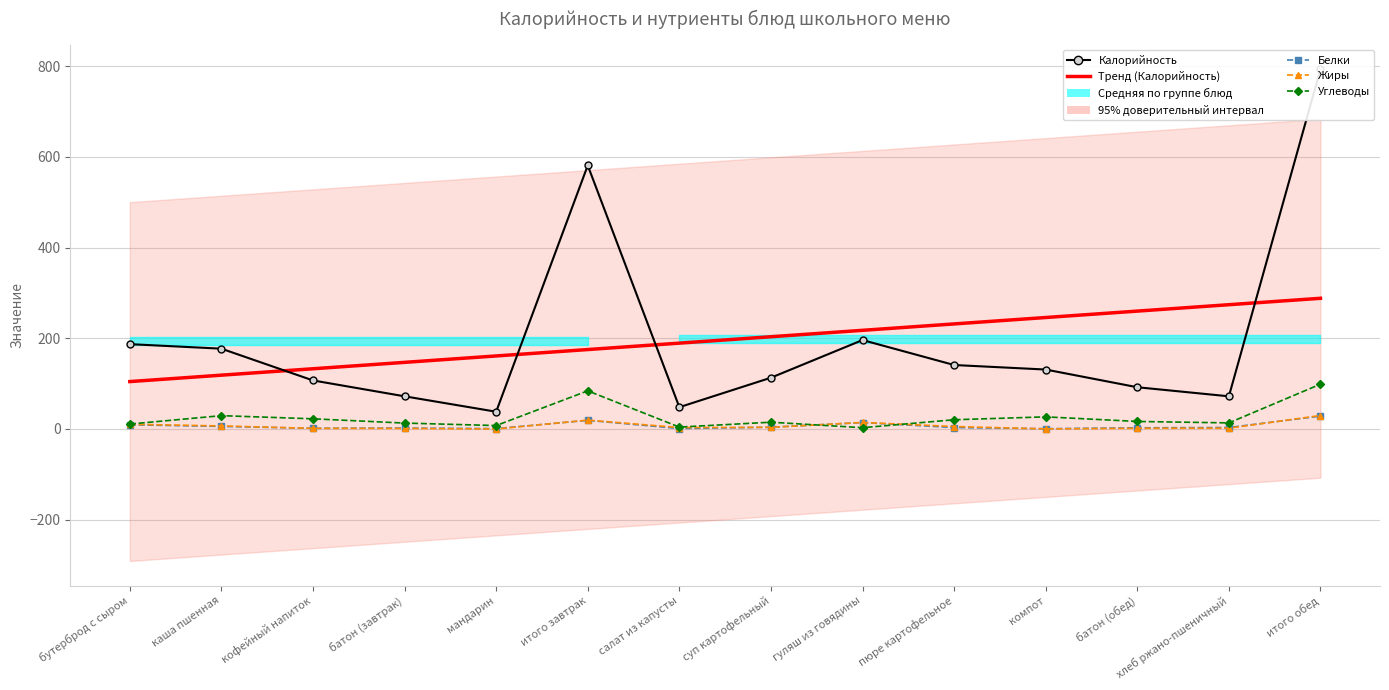

How many data points in Белки are less than 3?

6